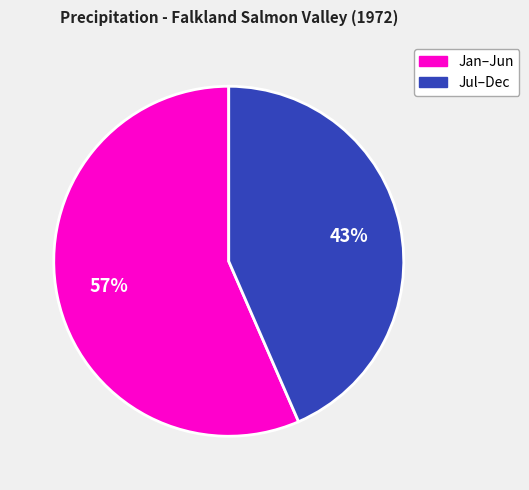

Is there any slice that represents more than half of the pie?

Yes